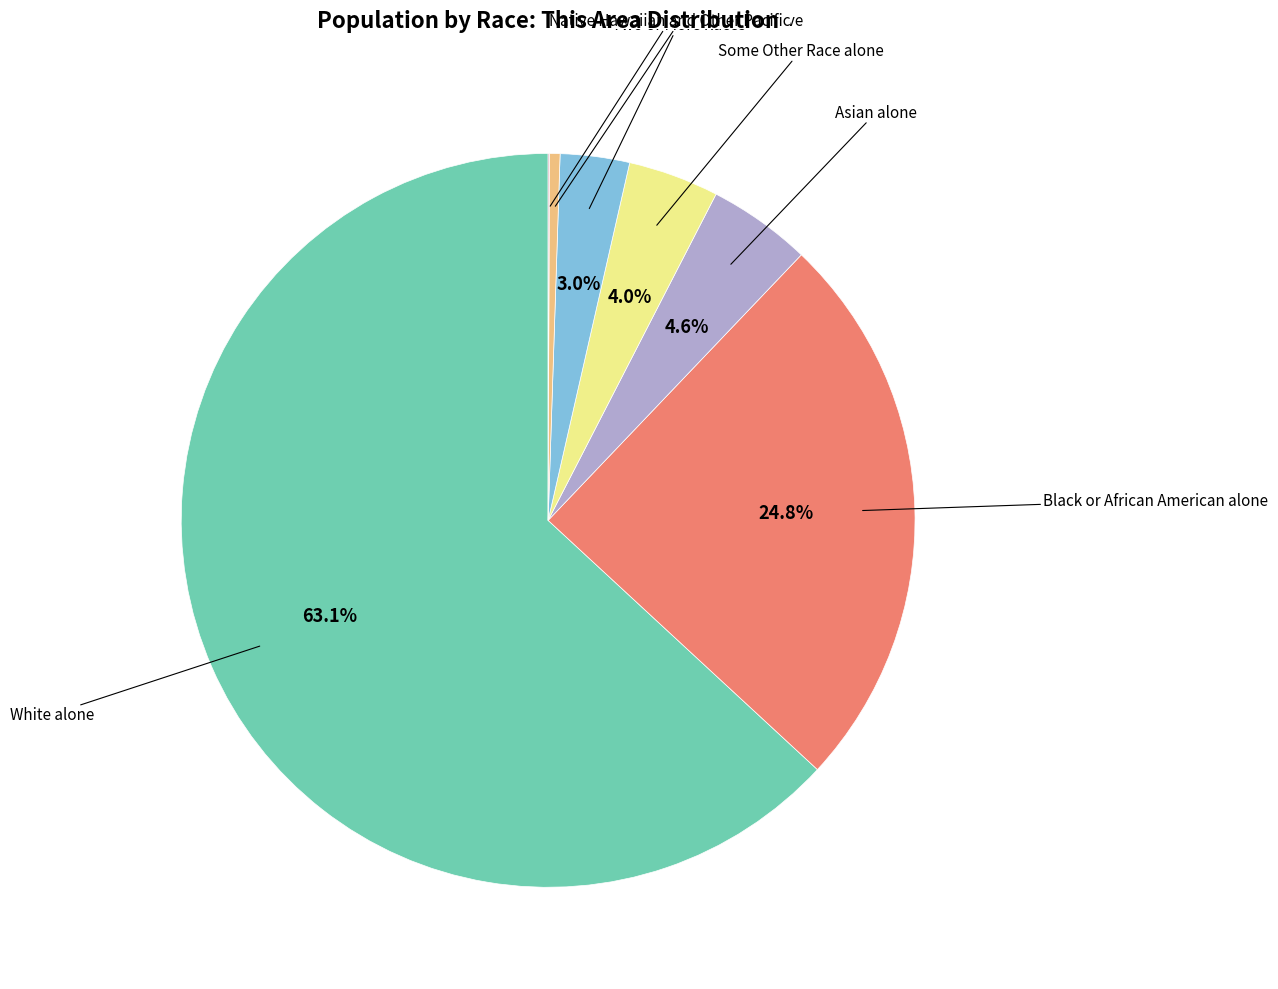

Is there any slice that represents more than half of the pie?

Yes